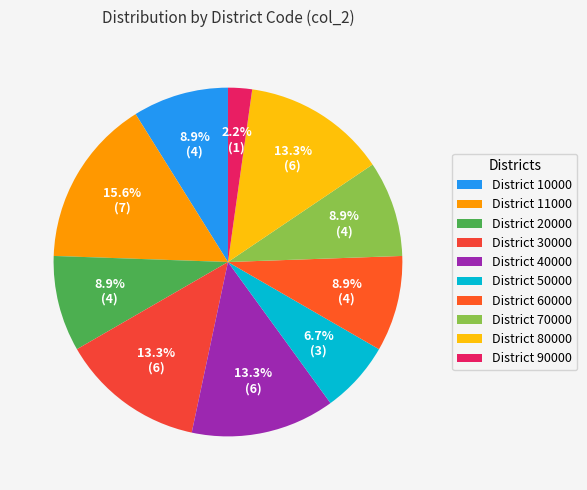

What is the smallest slice in the pie chart?

District 90000